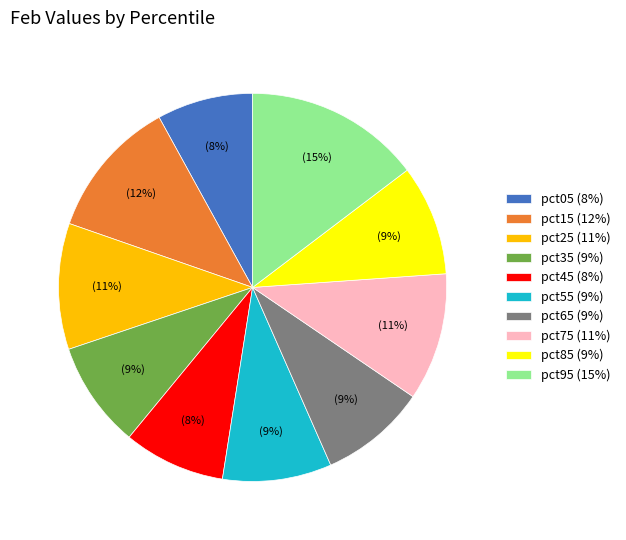

Is it true that pct65 is 17% of the pie?

False